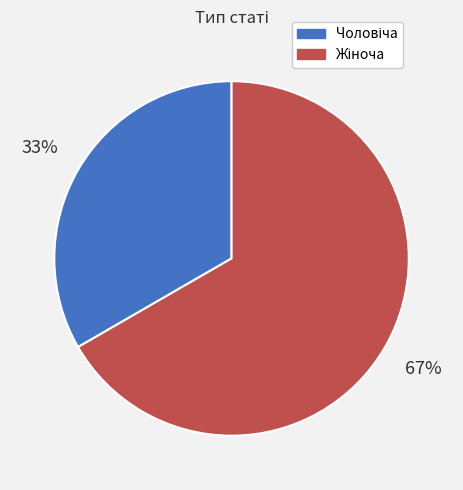

How many segments does this pie chart have?

2